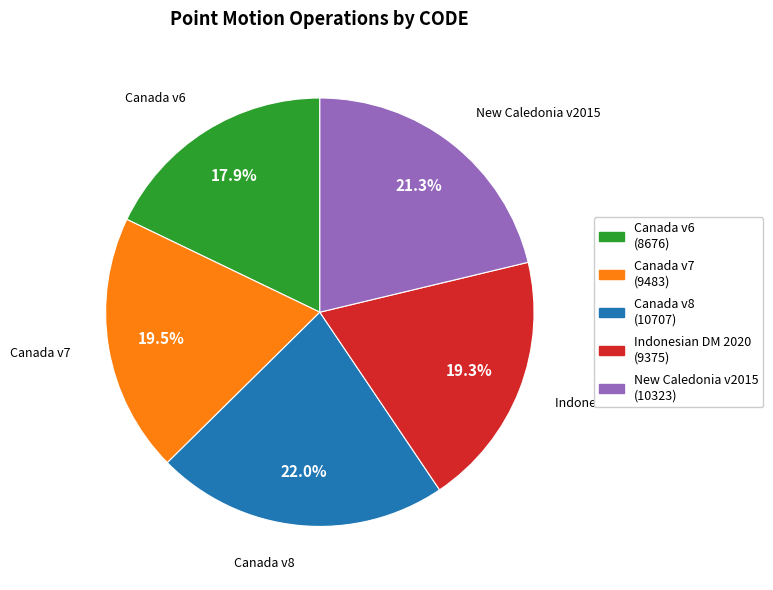

To the nearest percent, what is the difference between the largest and smallest slice percentages?

4%